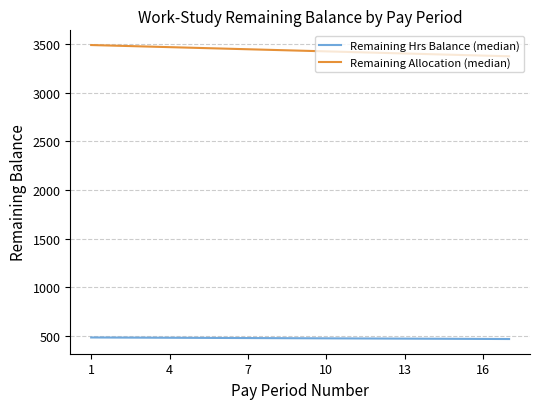

Which series has the largest range (max minus min)?

Remaining Allocation (median)